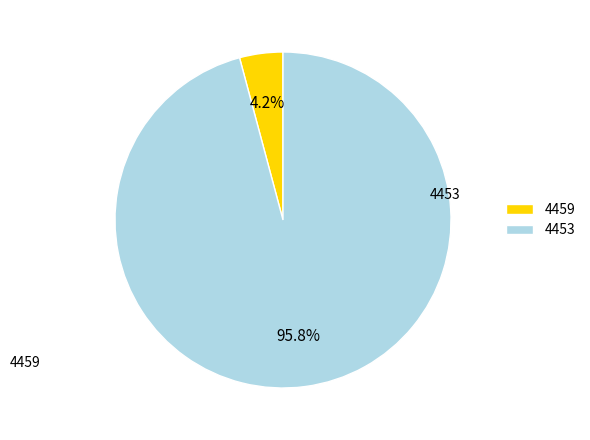

How much of the chart is everything except 4459?

95.8%